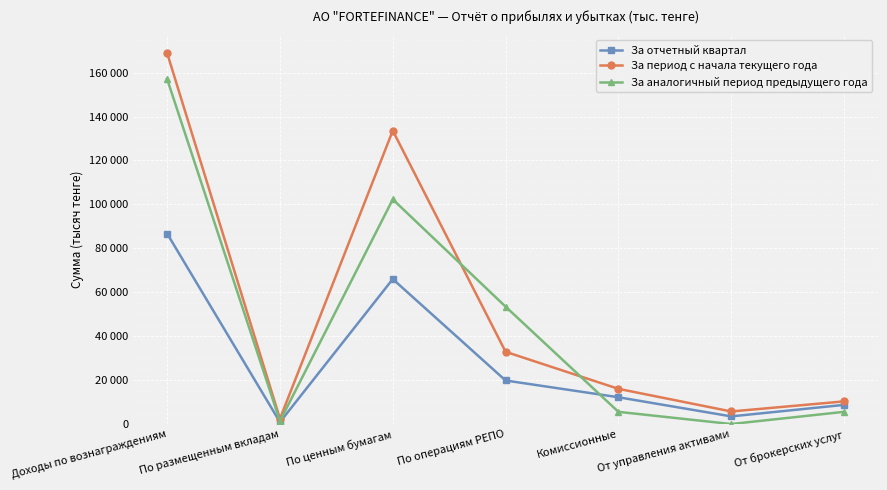

At which category does За период с начала текущего года reach its first local valley?

По размещенным вкладам